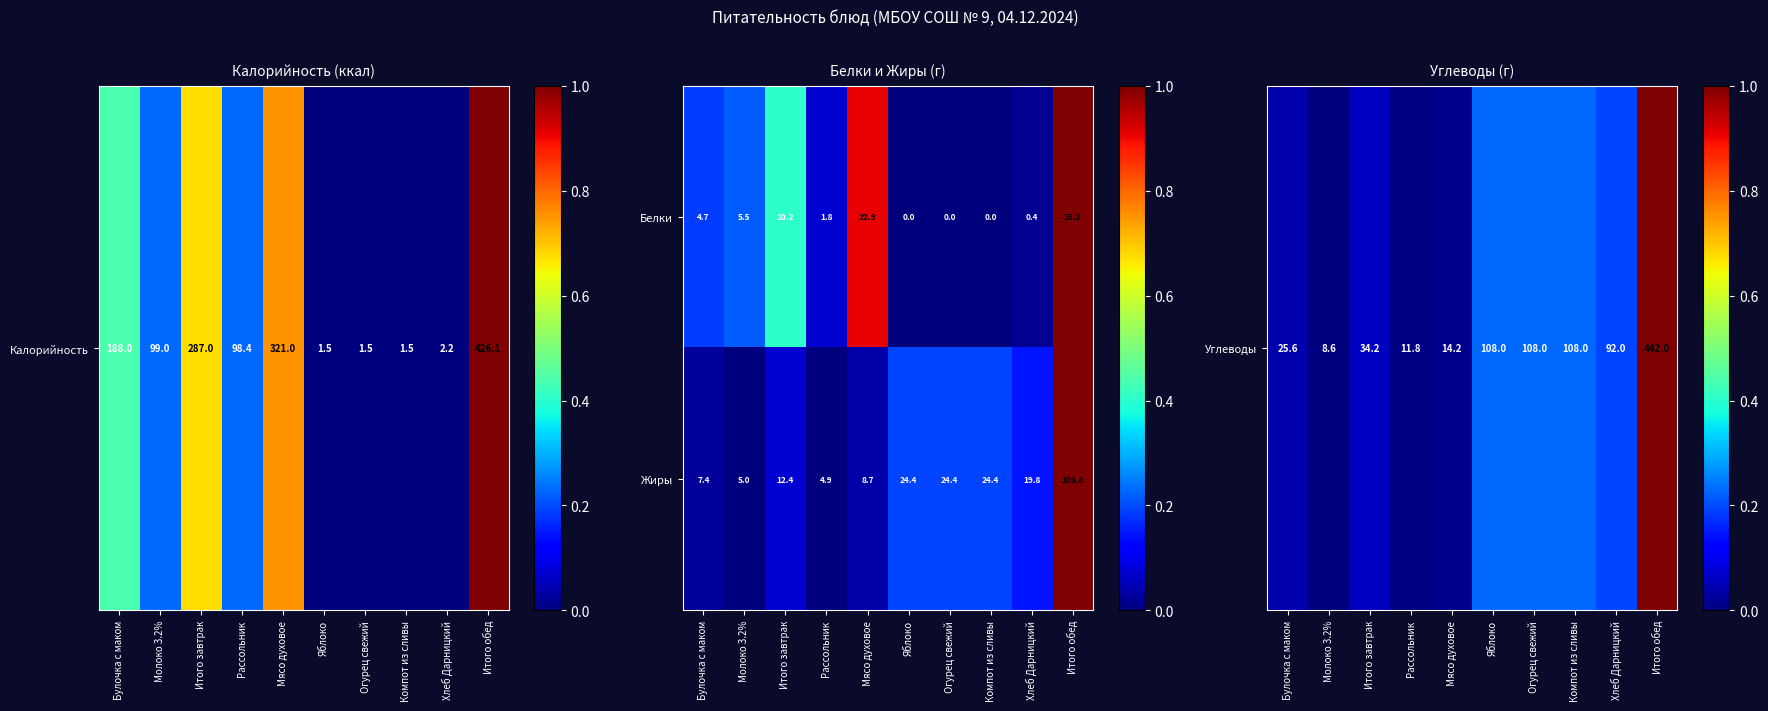

Which series has the largest total across all categories?

Жиры